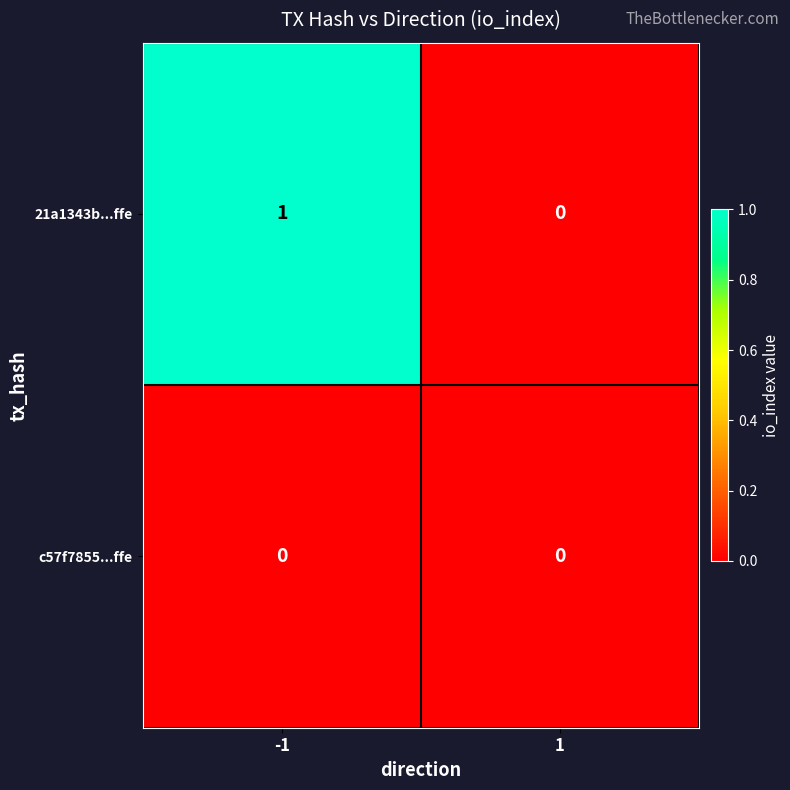

List the series in order of their peak value, lowest first.

c57f7855...ffe, 21a1343b...ffe